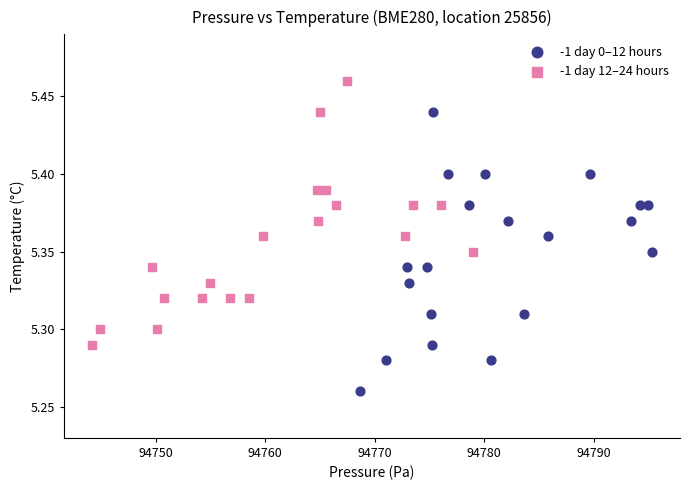

Which series has the largest Y range (max minus min)?

-1 day 0–12 hours